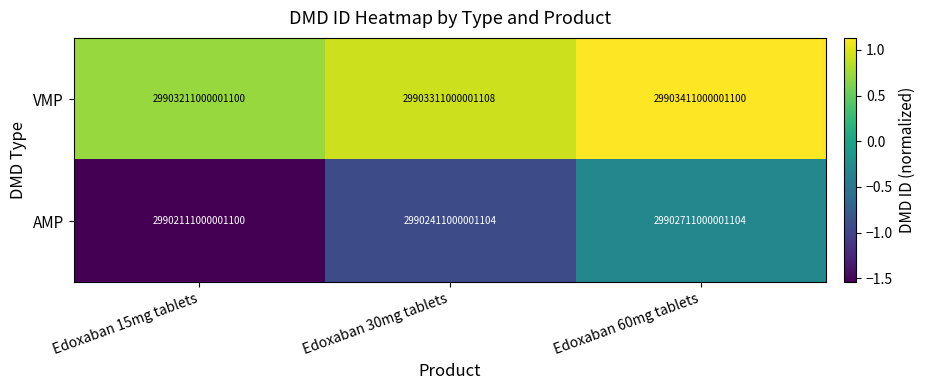

Between Edoxaban 15mg tablets and Edoxaban 60mg tablets, which series saw the biggest shift?

AMP